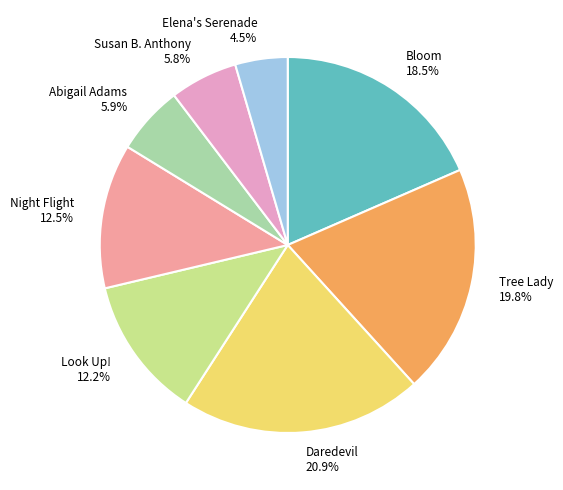

Is Daredevil the majority of the pie?

No